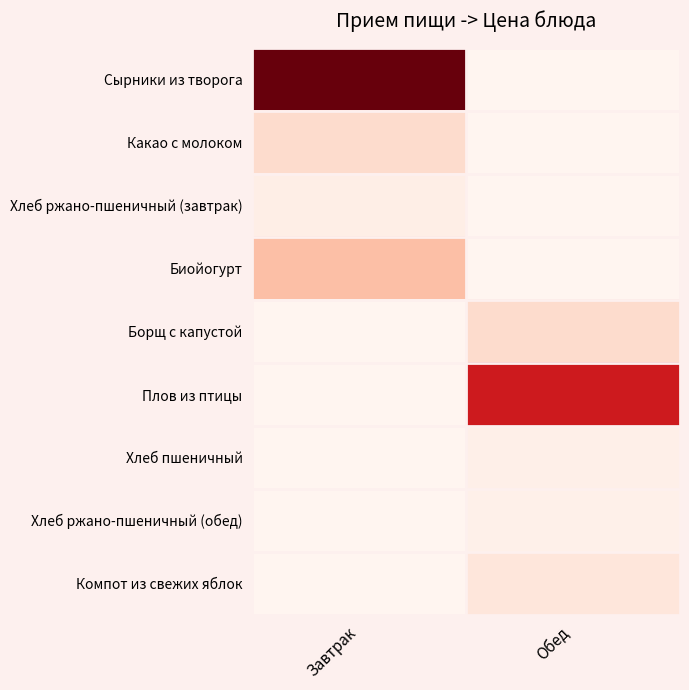

At how many categories does at least one series exceed 4?

2